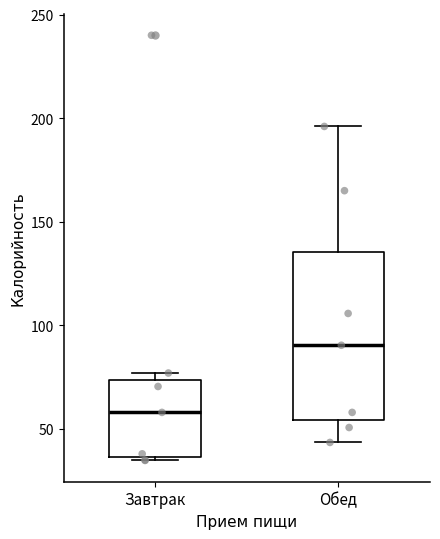

Where is the upper edge of the box for Завтрак on the y-axis? The values are not printed on the chart, so give them approximately, as read against the axis.

75